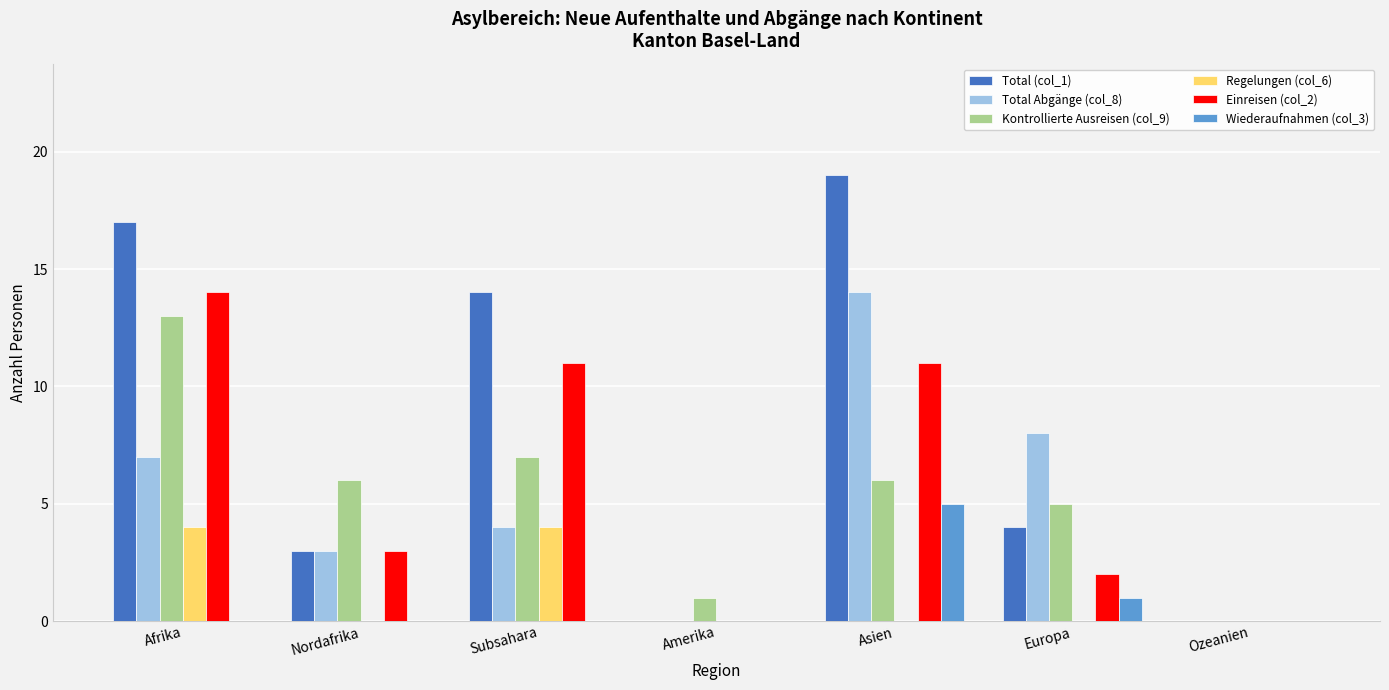

How many groups of bars are there?

7